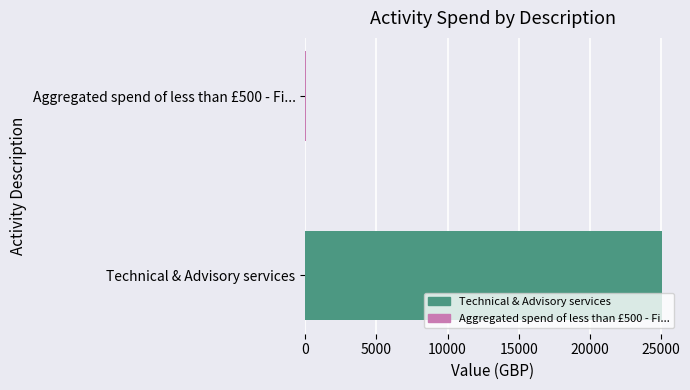

How many values are between 42 and 25091?

2